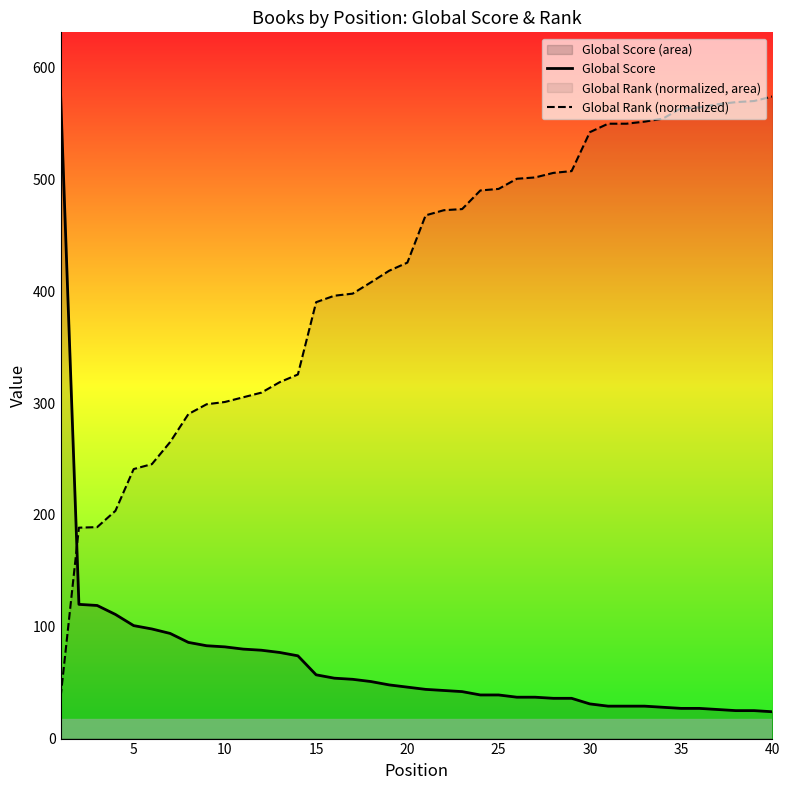

How many intersections are there between Global Rank (normalized) and Global Score?

1